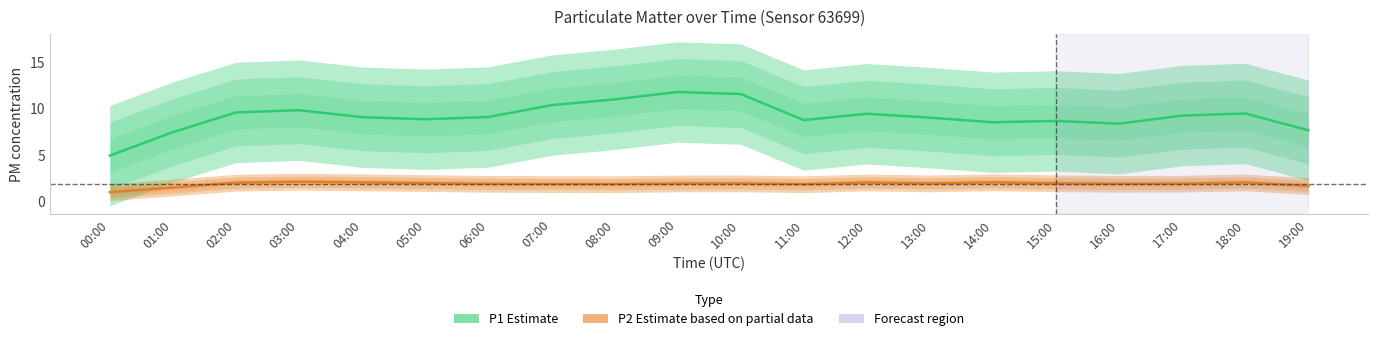

Reading right to left, what are all the values shown in this chart?

P1 (Estimate): 7.6	9.4	9.2	8.3	8.6	8.5	9.0	9.4	8.7	11.5	11.7	10.9	10.3	9.0	8.8	9.0	9.8	9.5	7.4	4.9
P2 (Estimate based on partial data): 1.6	2.0	1.9	1.9	1.9	2.0	1.9	2.0	1.8	1.9	1.9	1.8	1.8	1.9	1.9	2.0	2.1	2.0	1.5	1.0